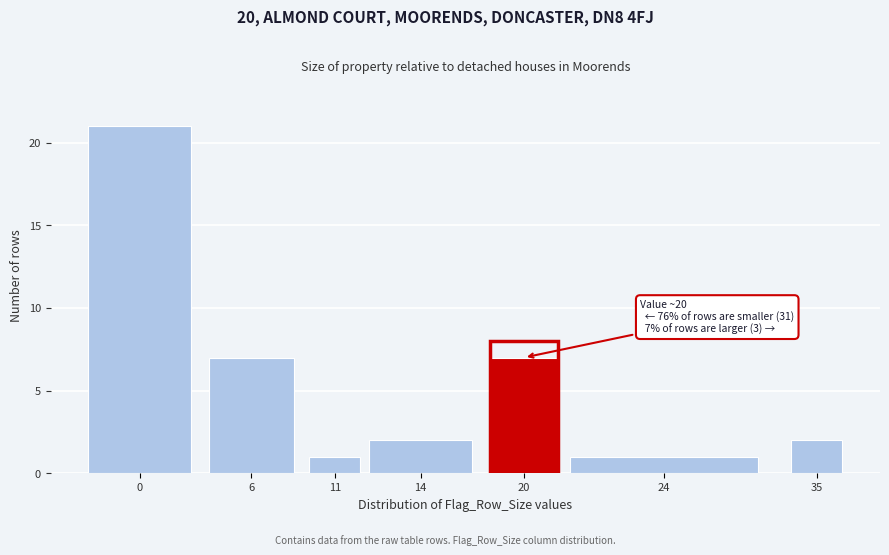

Reading left to right, what are all the values shown in this chart?

0=21	6=7	11=1	14=2	20=7	24=1	35=2